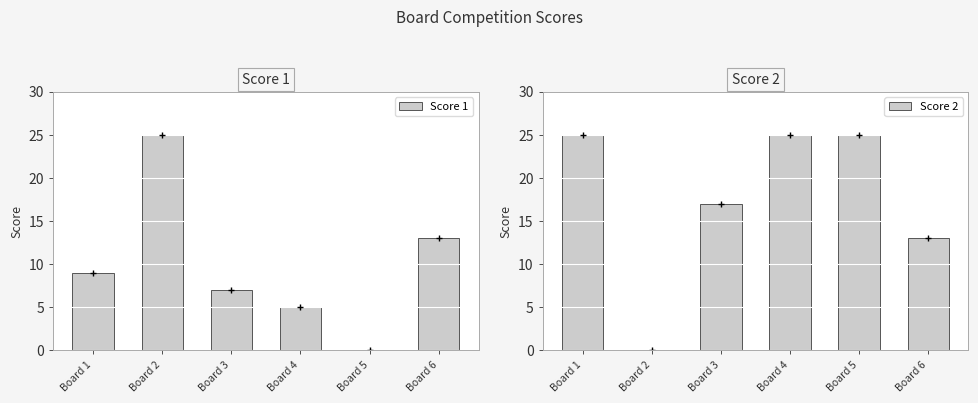

Reading right to left, transcribe all the data shown in this chart.

Score 1: Board 6=13	Board 5=0	Board 4=5	Board 3=7	Board 2=25	Board 1=9
Score 2: Board 6=13	Board 5=25	Board 4=25	Board 3=17	Board 2=0	Board 1=25